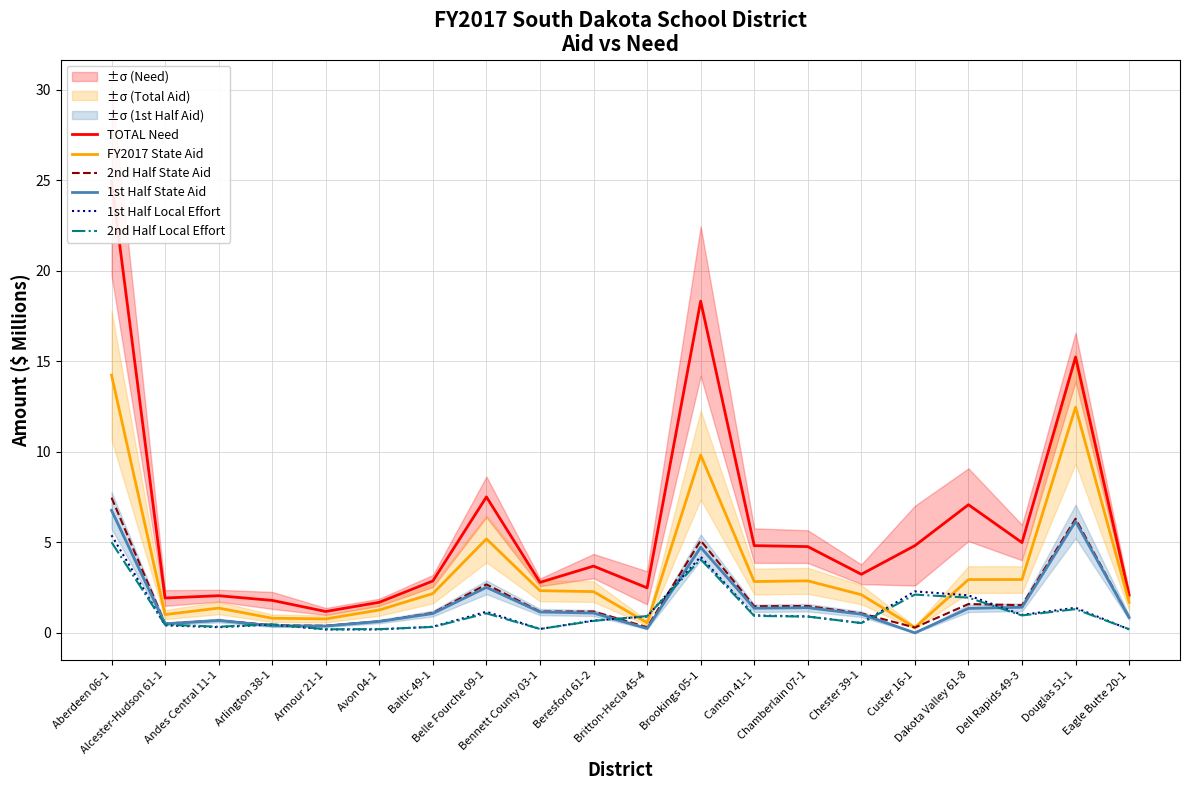

What position from the right is Britton-Hecla 45-4?

10